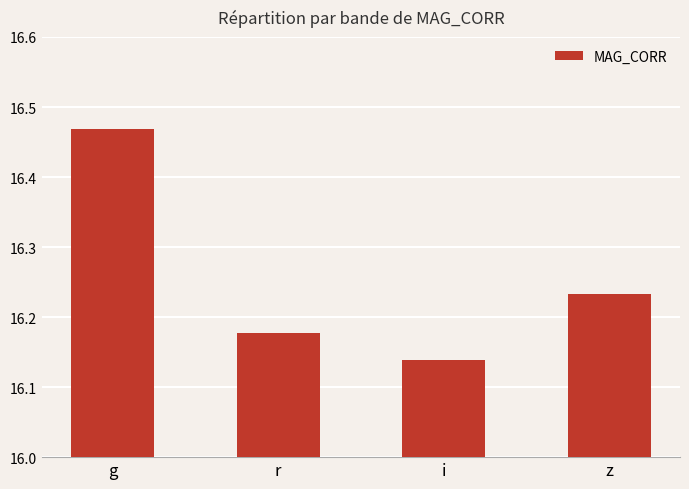

What is the sum of the values at r and i?

32.3